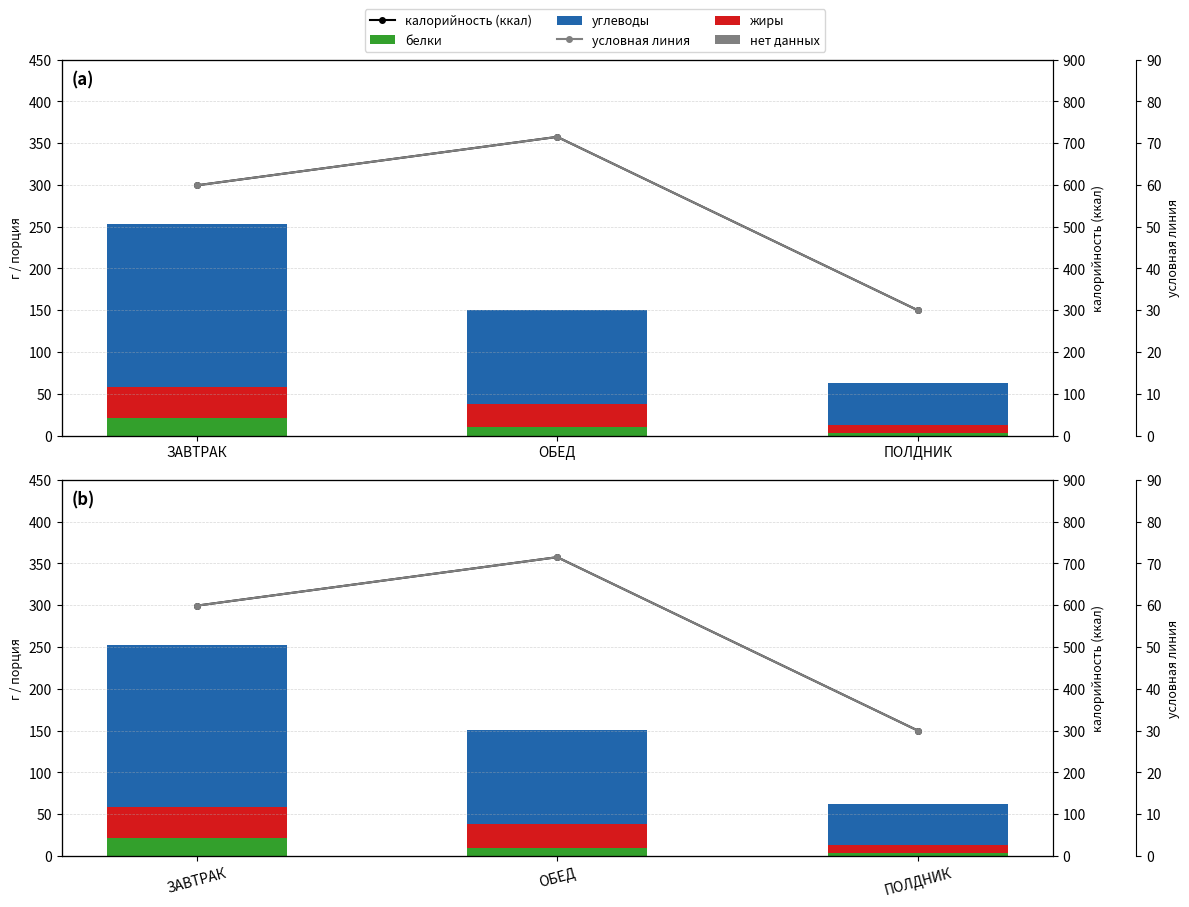

What is the total value across all series at ОБЕД?

936.7